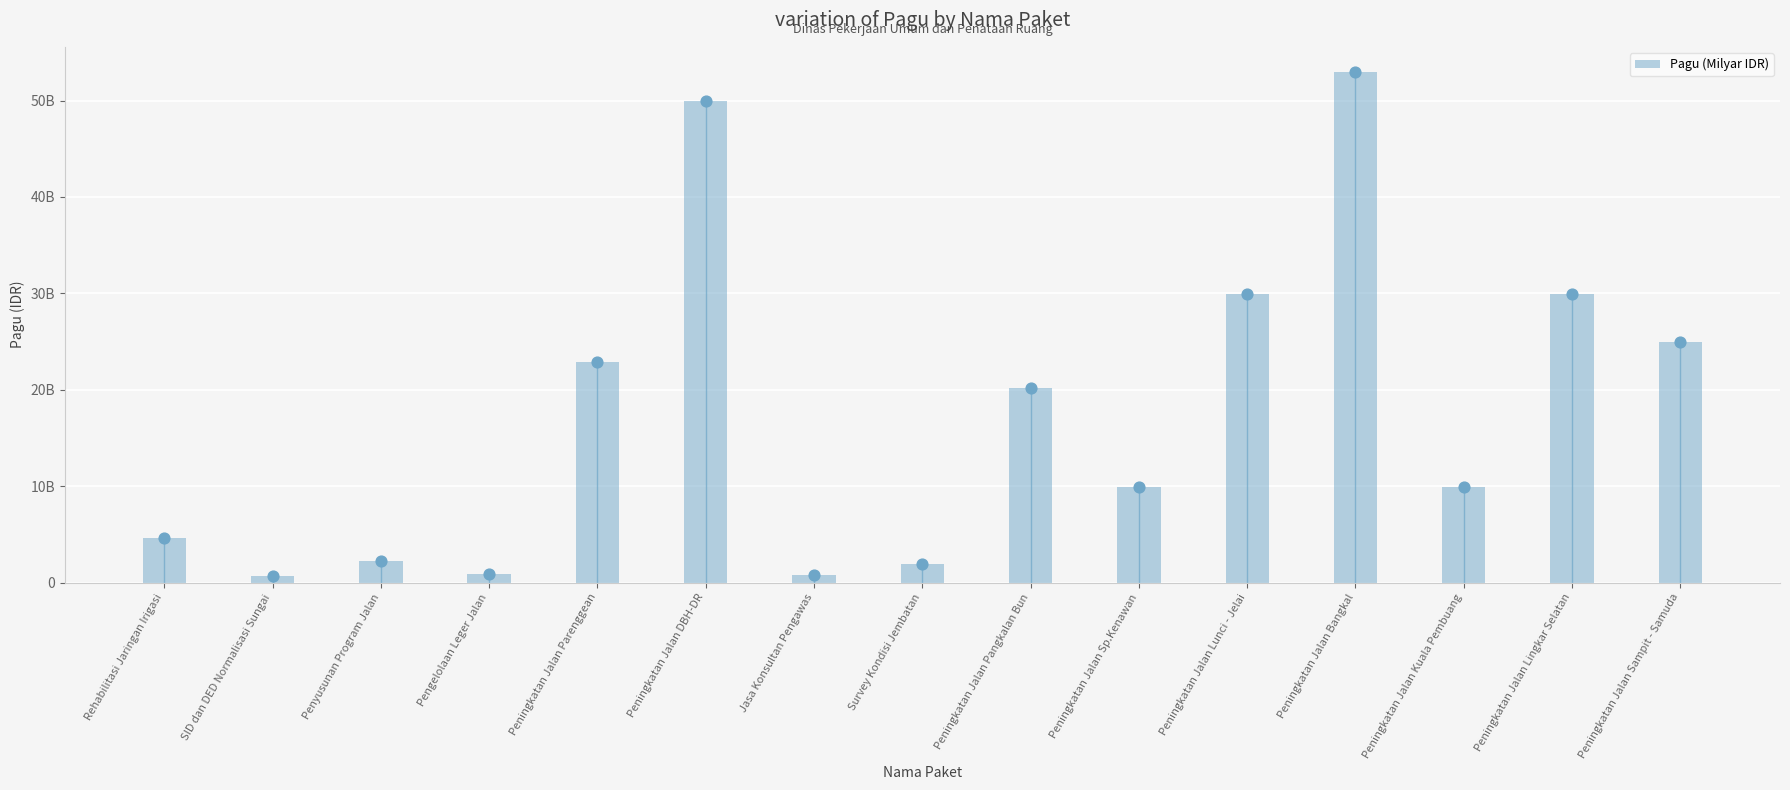

Which has a higher value, Penyusunan Program Jalan or Peningkatan Jalan Kuala Pembuang?

Peningkatan Jalan Kuala Pembuang